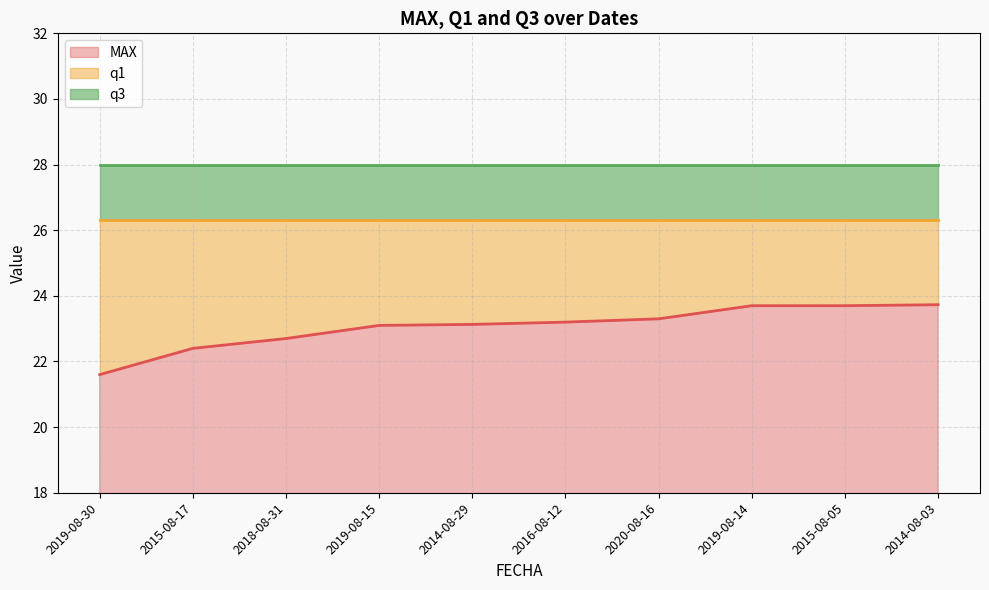

List the series in order of their peak value, highest first.

q3_line, q1_line, MAX_line